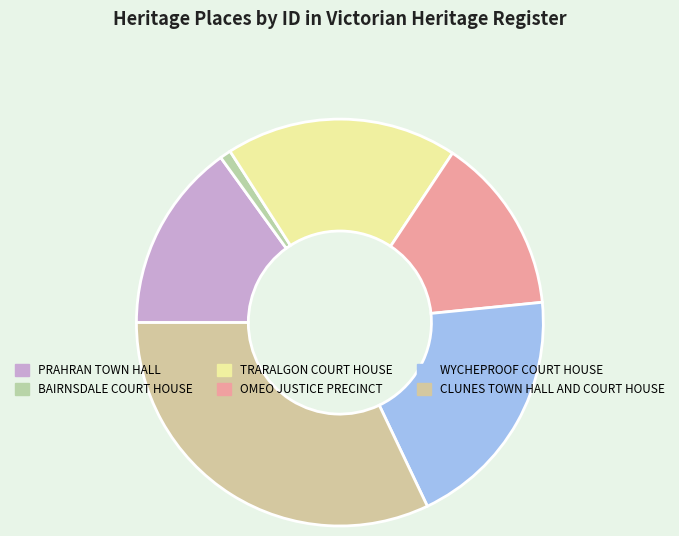

Count the number of slices in the pie.

6